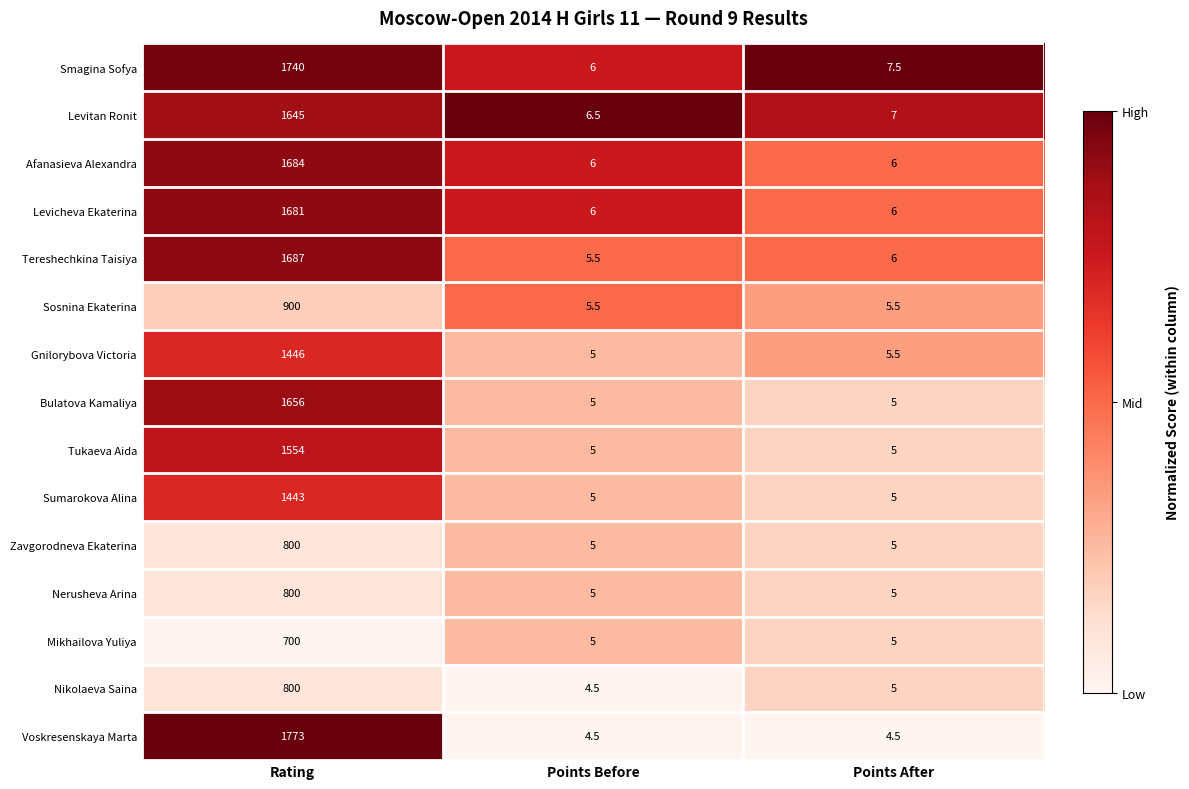

Count the Tukaeva Aida values in the range 5 to 1554.

3